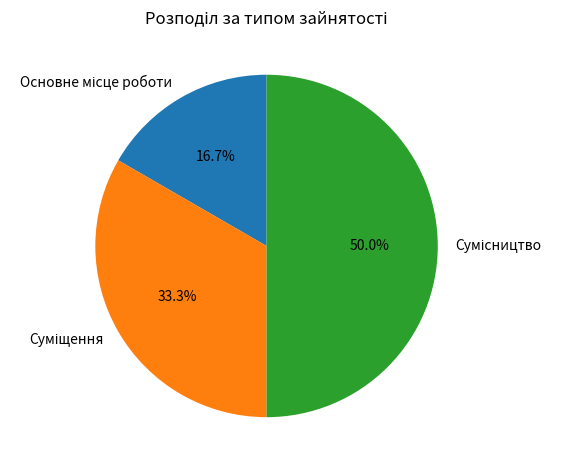

Which slice is the largest?

Сумісництво